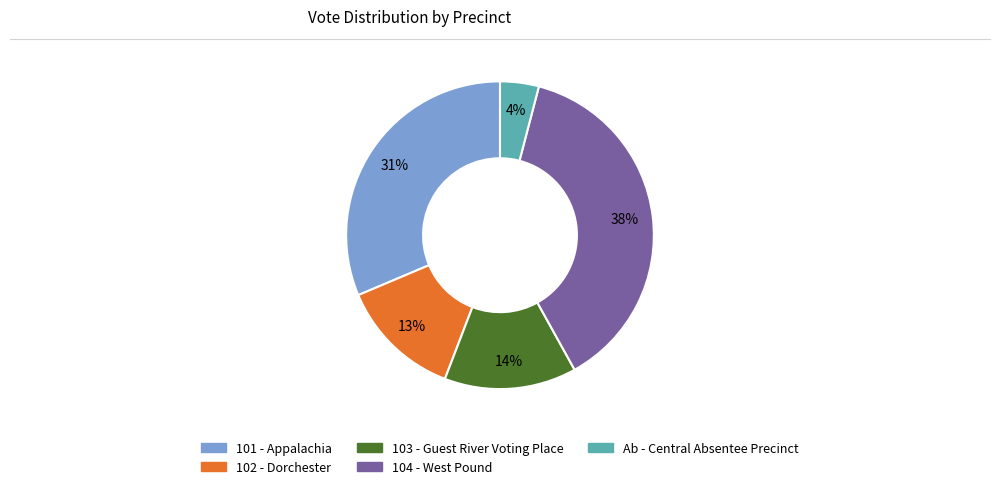

Combined, do 104 - West Pound and Ab - Central Absentee Precinct account for over 50%?

No